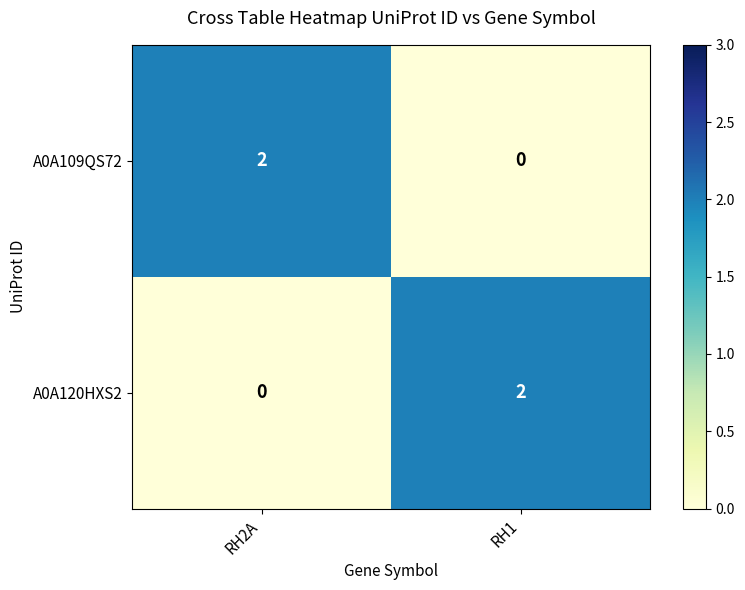

List the labels in order of A0A120HXS2 value, largest first.

RH1, RH2A